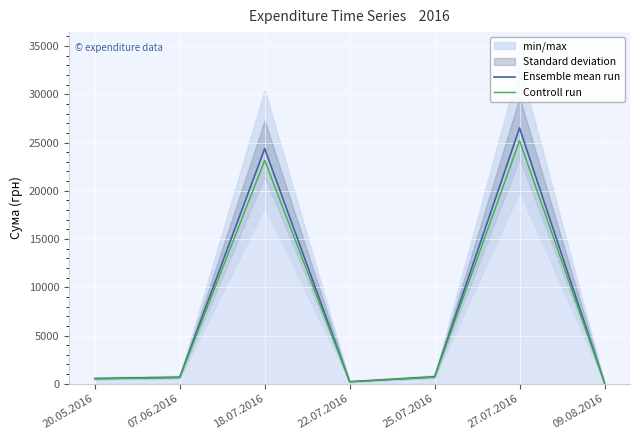

How many lines are shown in the chart?

2